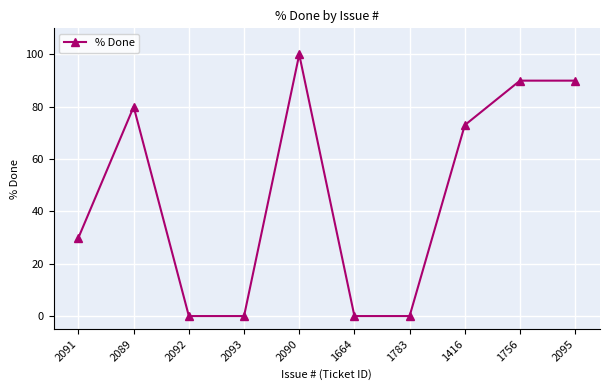

Where is the first local maximum?

2089